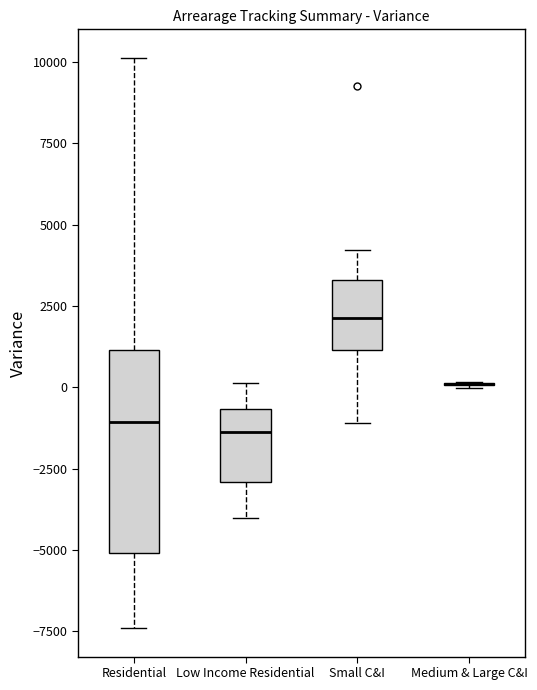

Reading left to right, transcribe this box plot: for each box, give where its median line is, the range the box spans, and where its two whiskers end, as read against the y-axis. The values are not printed on the chart, so give them approximately, as read against the axis.

Residential: median -1000, box -5000 to 1000, whiskers -7500 to 10000
Low Income Residential: median -1500, box -3000 to -500, whiskers -4000 to 0
Small C&I: median 2000, box 1000 to 3500, whiskers -1000 to 4000
Medium & Large C&I: box collapsed to a line at 0, whiskers 0 to 0